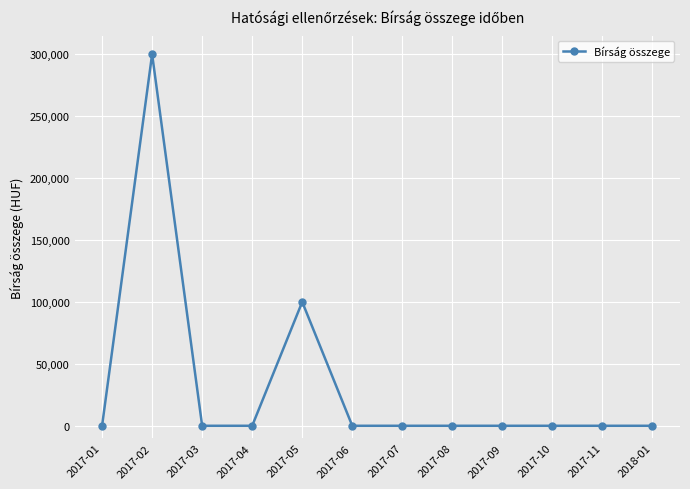

What is the label of the 5th point from the left?

2017-05